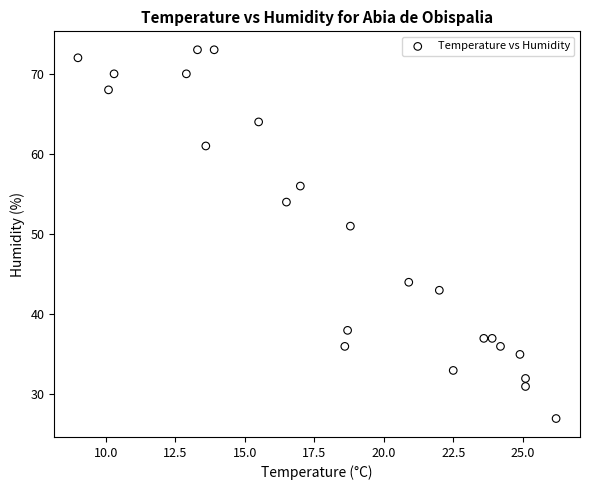

What Y value in the scatter plot is closest to 50?

51